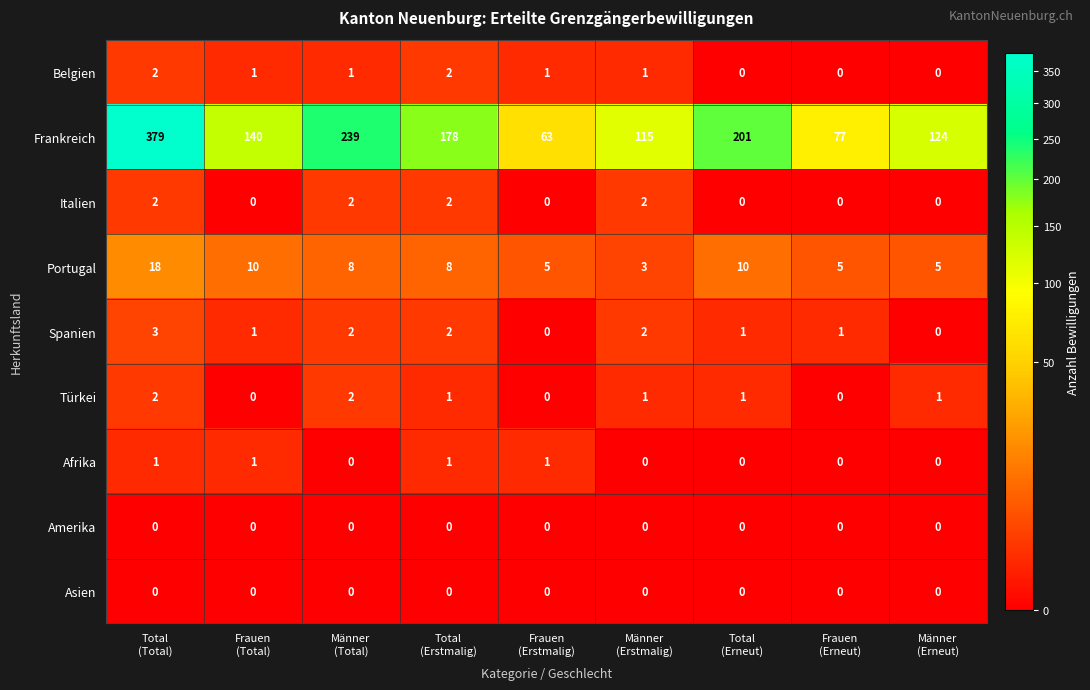

At which category is the sum across all series the highest?

Total
(Total)